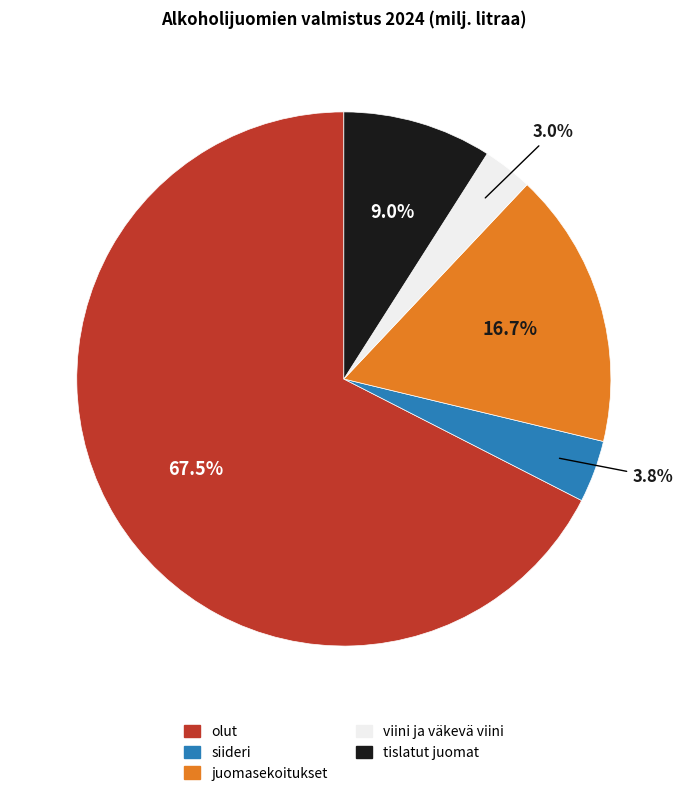

What percentage is the tislatut juomat slice, to the nearest percent?

9%